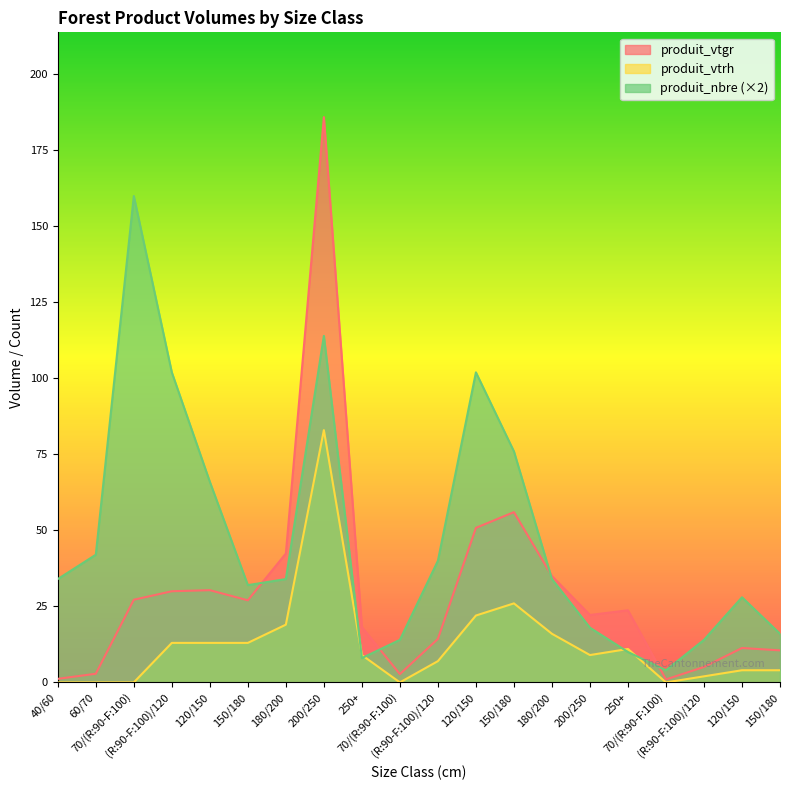

Which series has the largest total across all categories?

produit_nbre (×2)